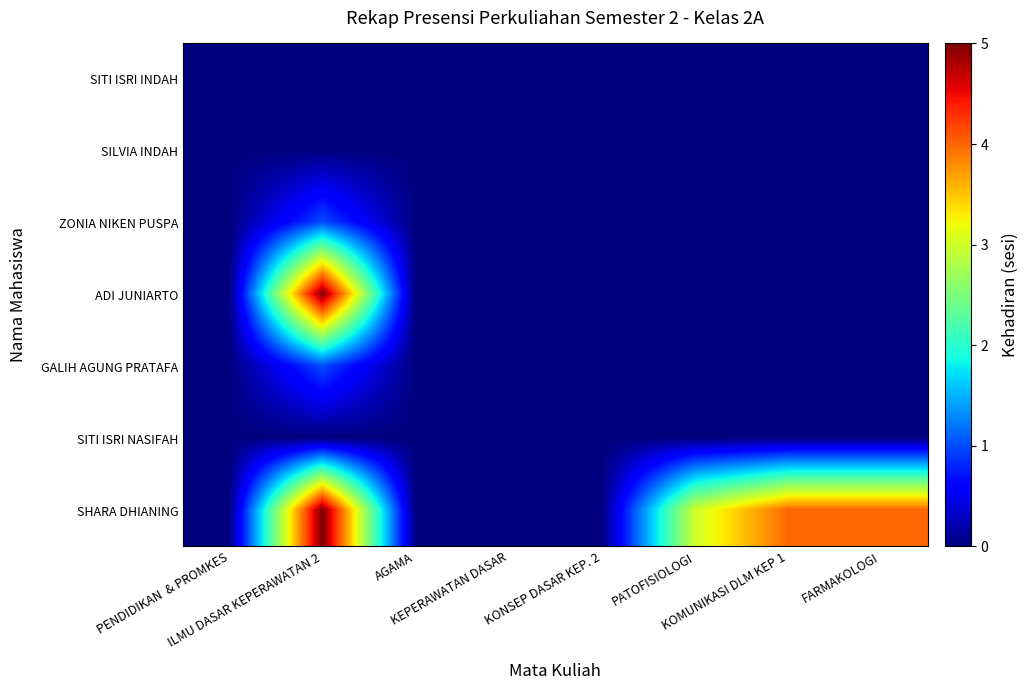

At which category is the sum across all series the highest?

ILMU DASAR KEPERAWATAN 2